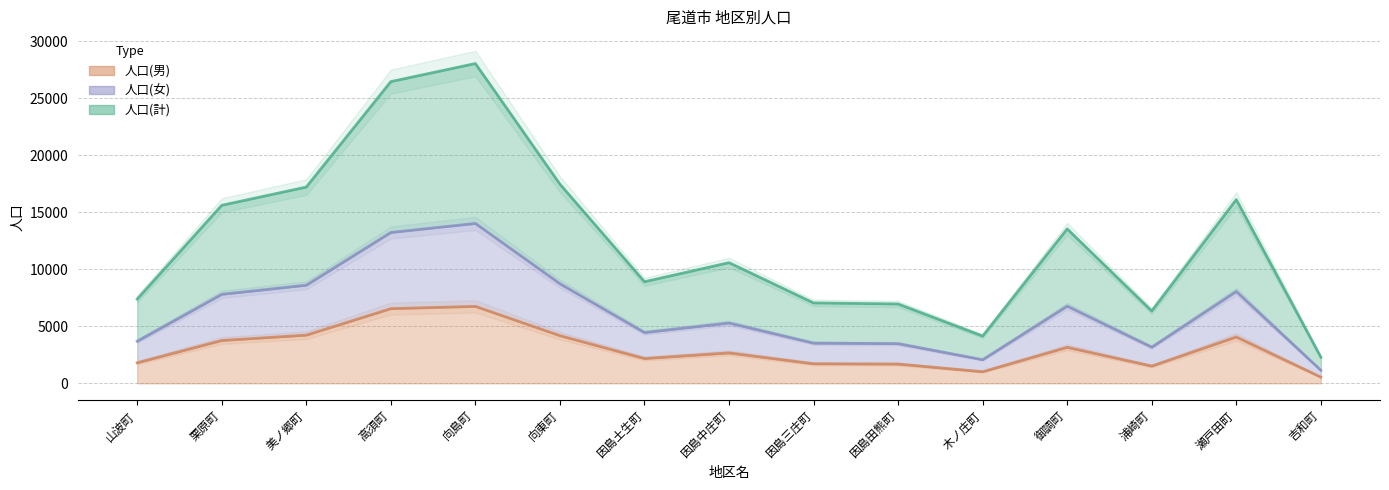

What is the sum of the 人口(男) values at 因島田熊町 and 因島中庄町?

4361